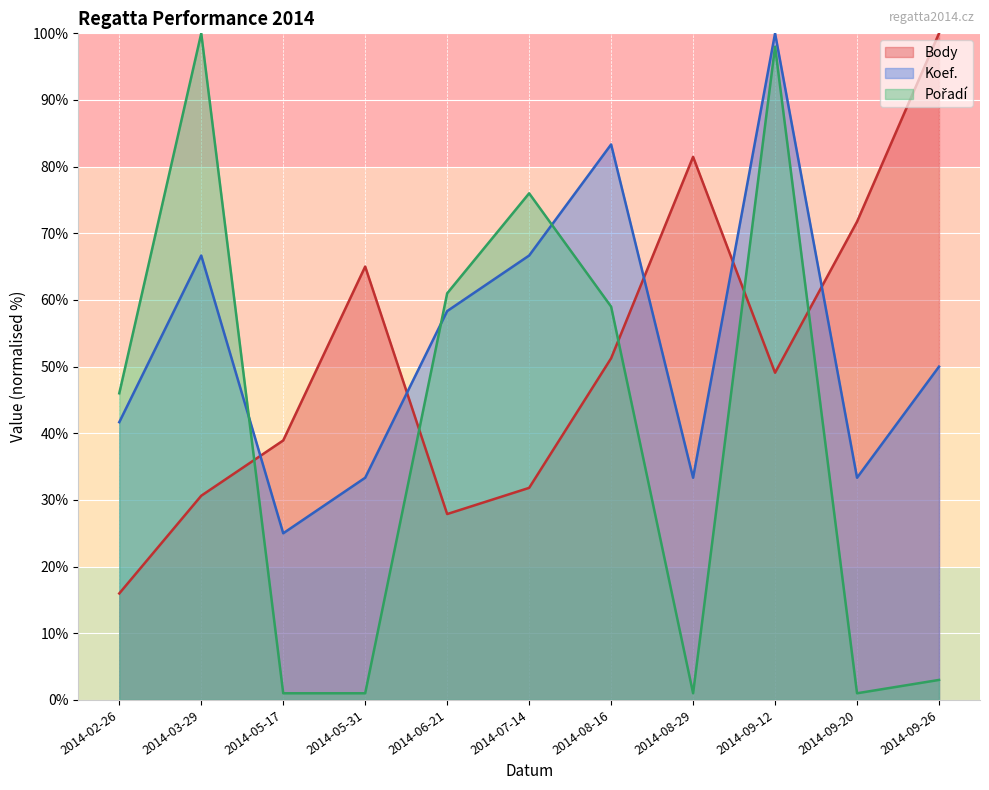

True or false: Pořadí and Koef. cross at least once.

True